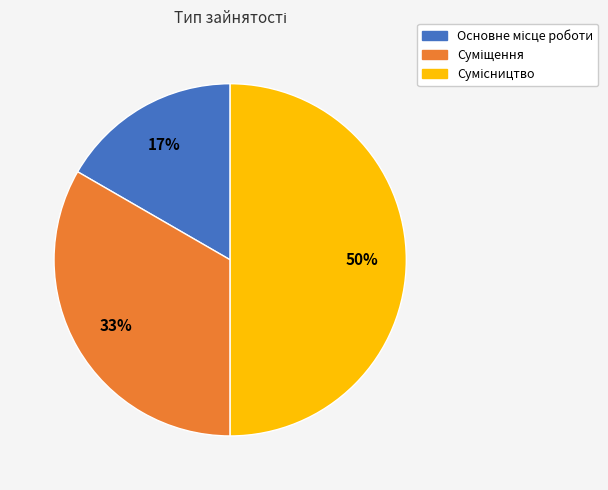

How many slices are in this pie chart?

3